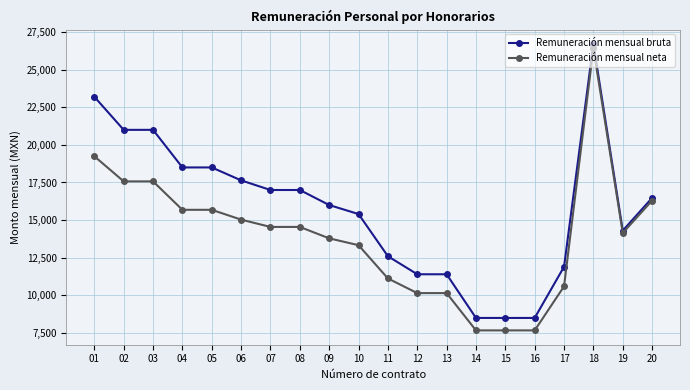

The value of Remuneración mensual bruta at 02 is 12651.2. True or false?

False